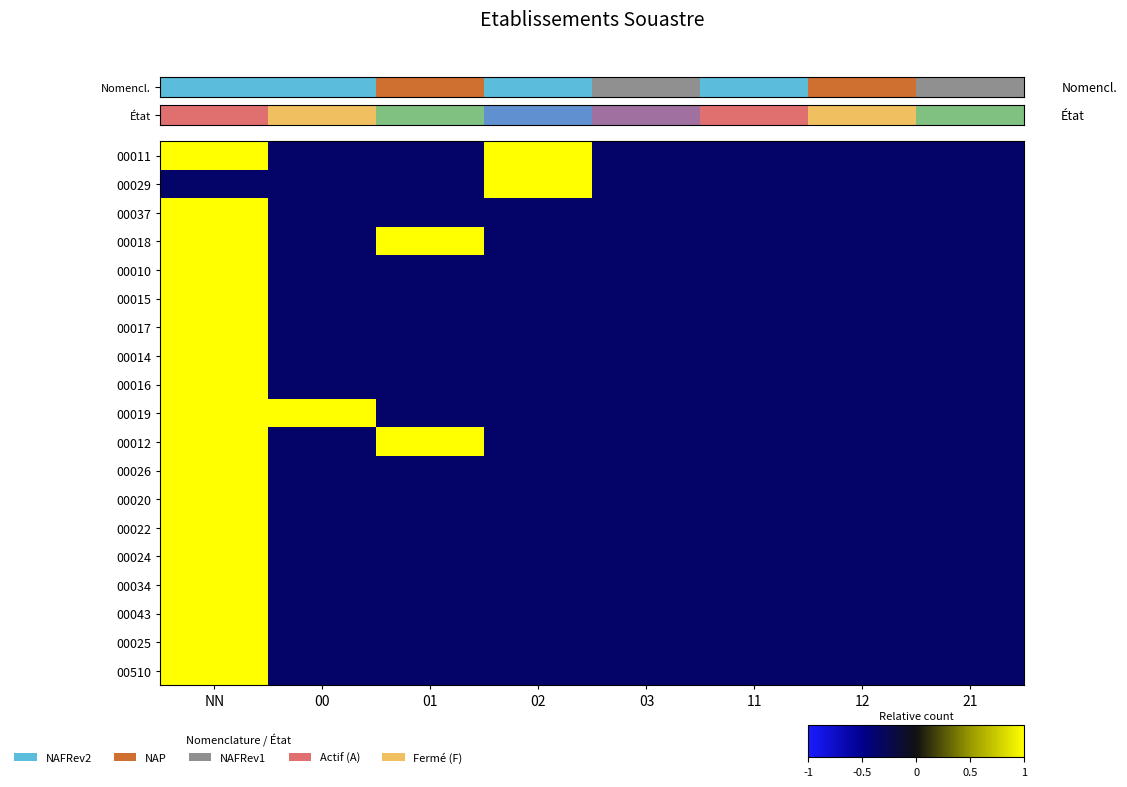

List the series in order of their peak value, highest first.

00011, 00029, 00037, 00018, 00010, 00015, 00017, 00014, 00016, 00019, 00012, 00026, 00020, 00022, 00024, 00034, 00043, 00025, 00510